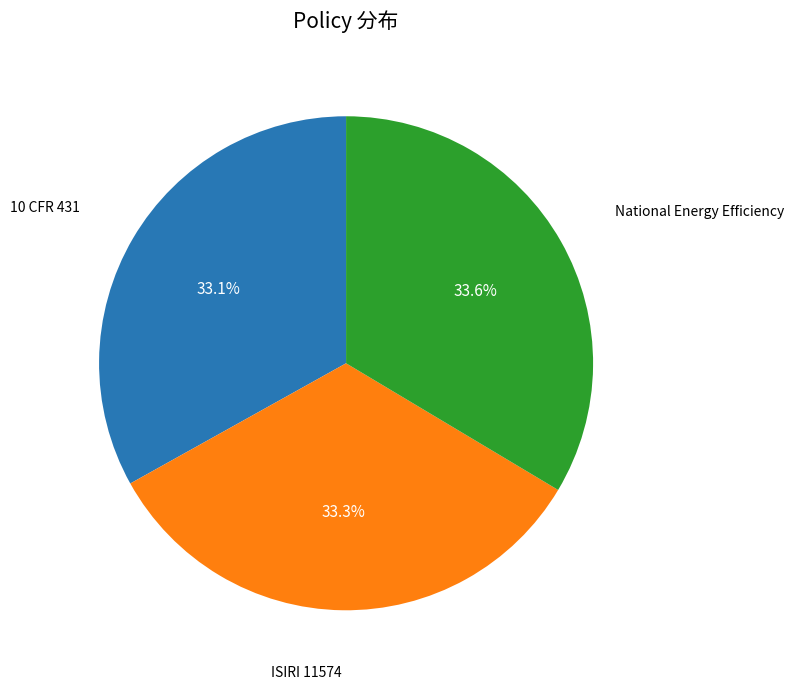

Is there a majority slice in this chart?

No